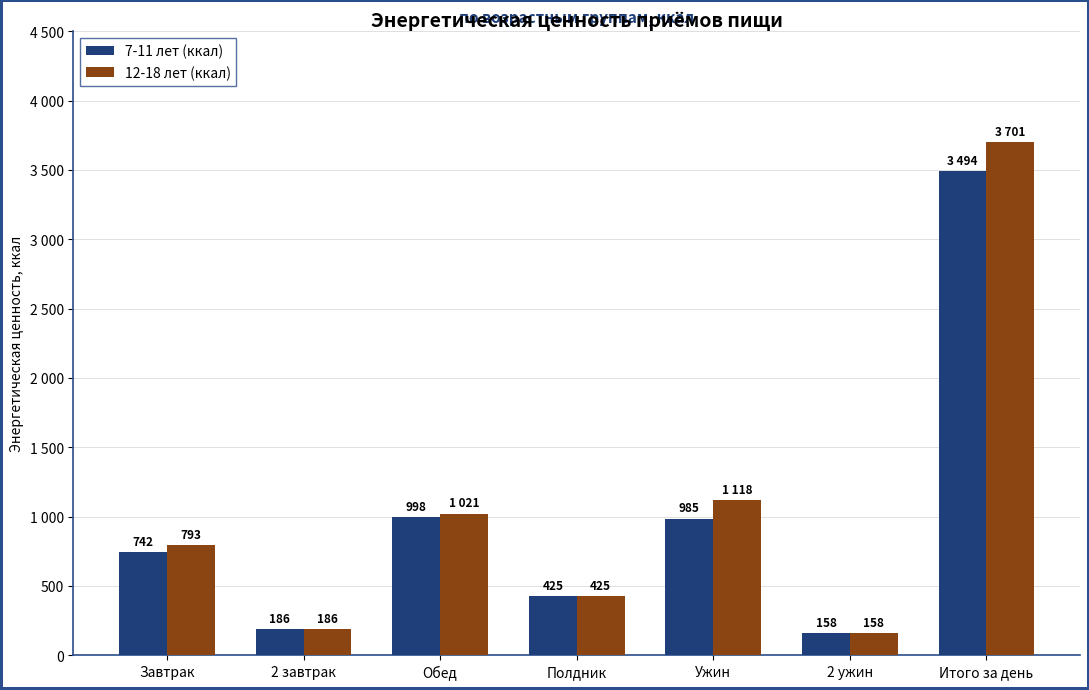

Are the bars grouped side by side (vs. stacked)?

Yes